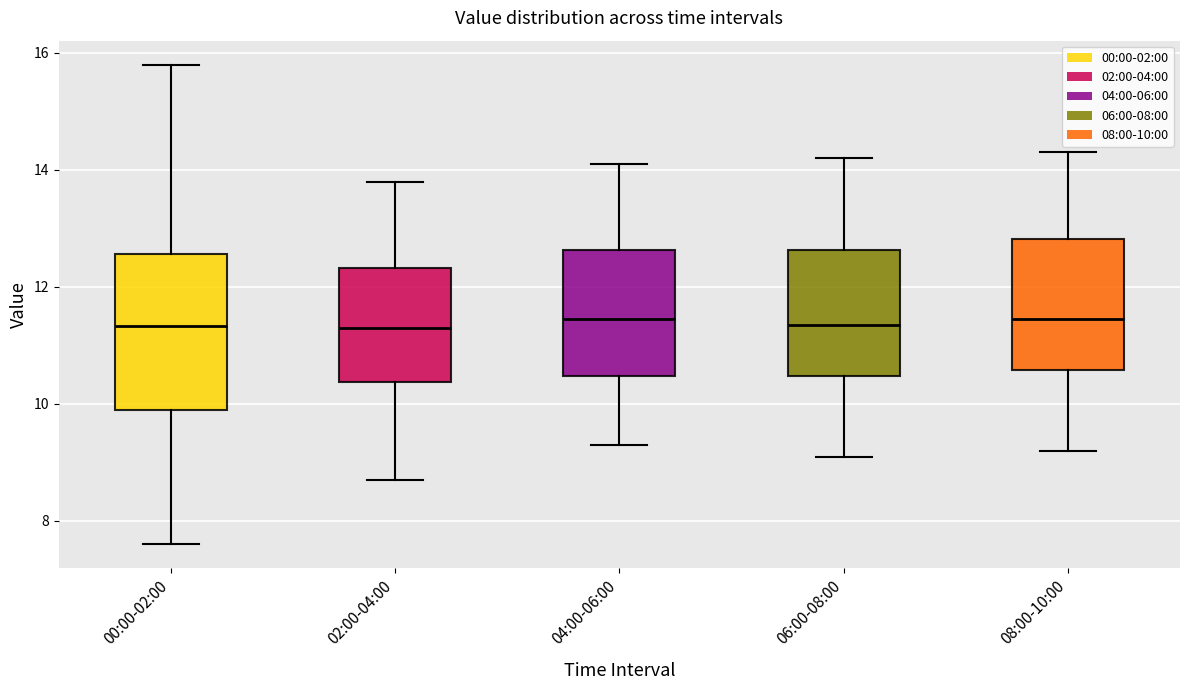

Which box is the tallest, from its lower edge to its upper edge?

00:00-02:00